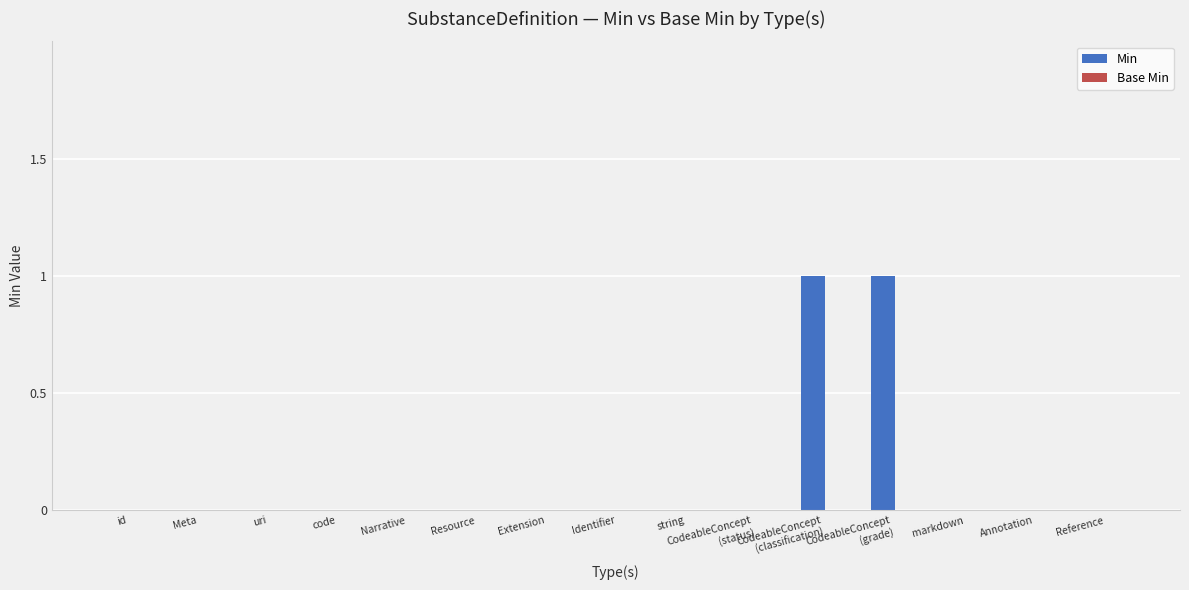

True or false: the data shows -1 at Extension.

False